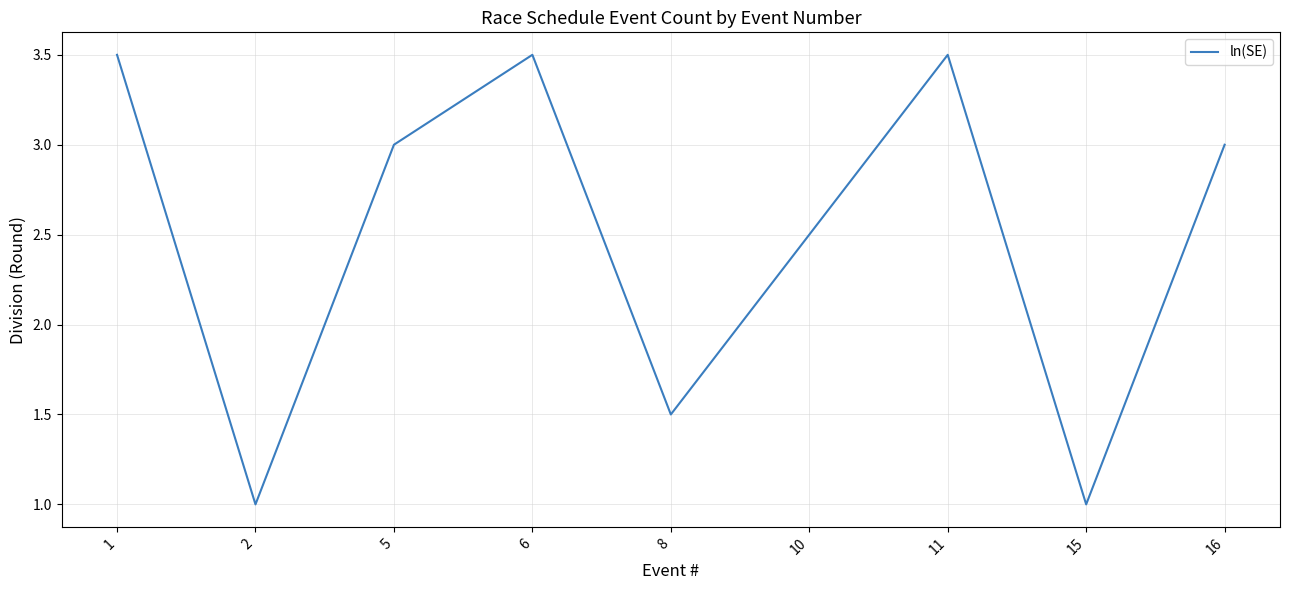

What is the change in value from 6 to 8?

-2.0